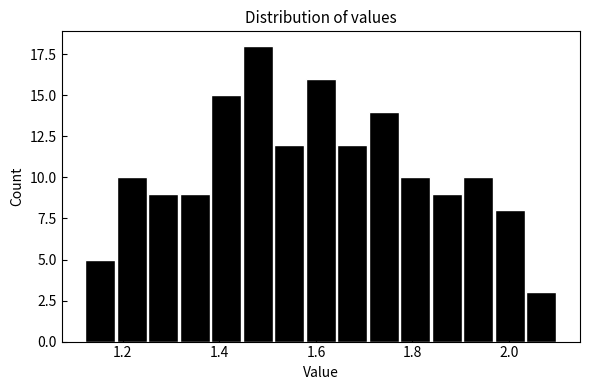

Read against the x-axis, roughly where is the centre of the tallest bar?

1.48